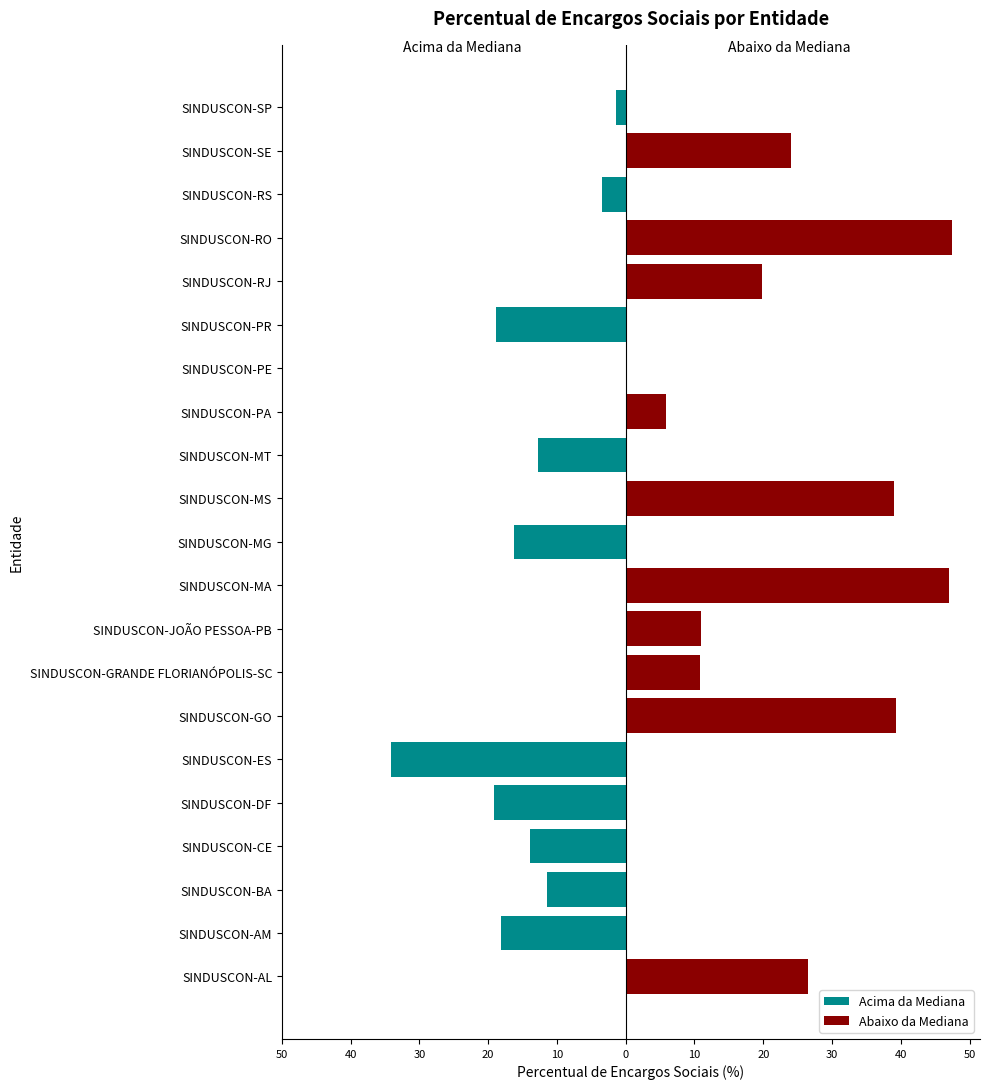

Rank the series by their average value, from highest to lowest.

Abaixo da Mediana, Acima da Mediana